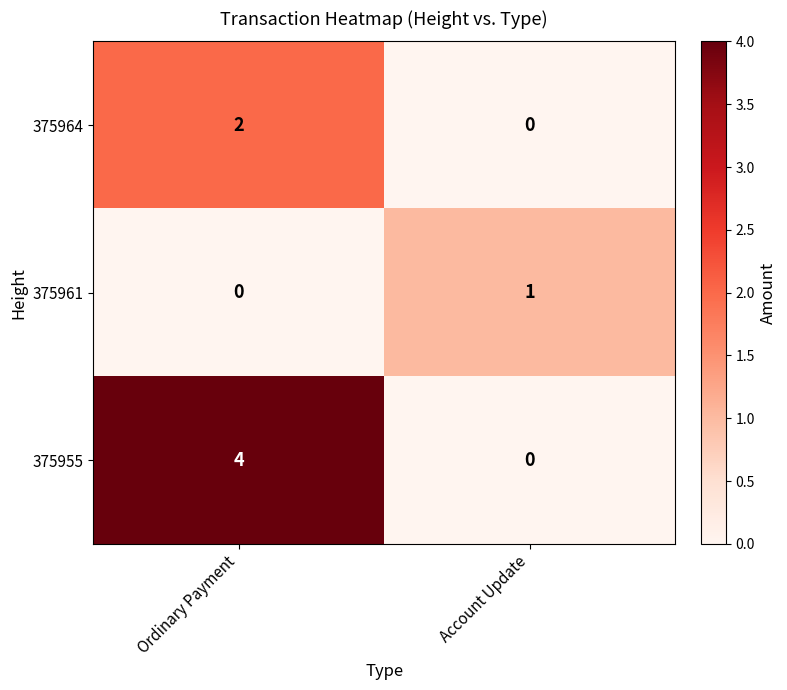

List the series in order of their overall mean, highest first.

375955, 375964, 375961